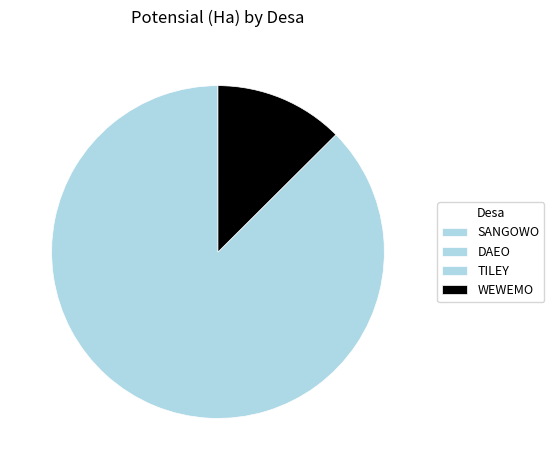

Count the number of slices in the pie.

4